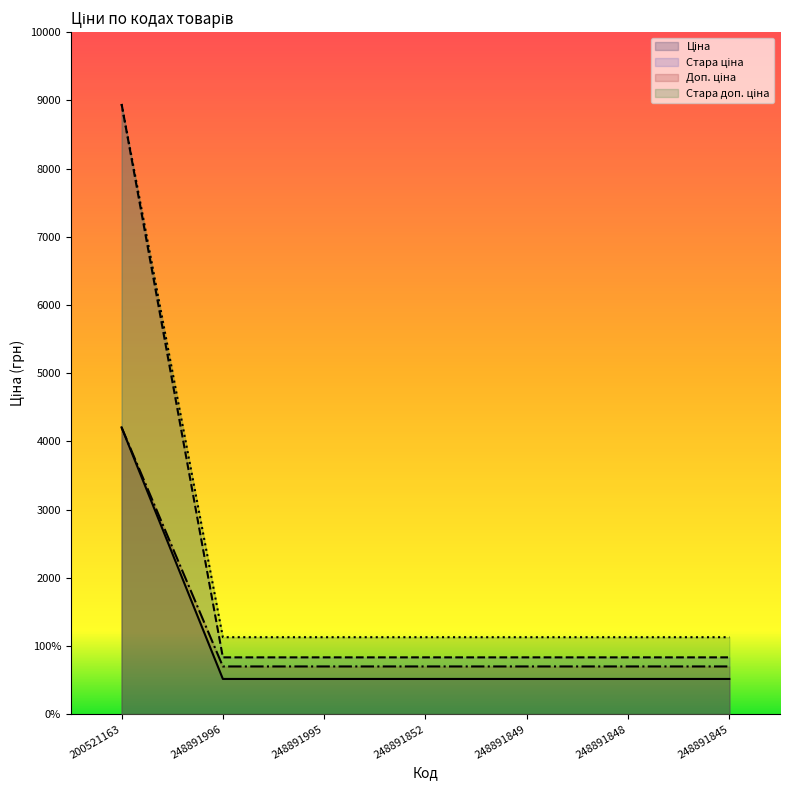

What is the label of the 6th point from the left?

248891848